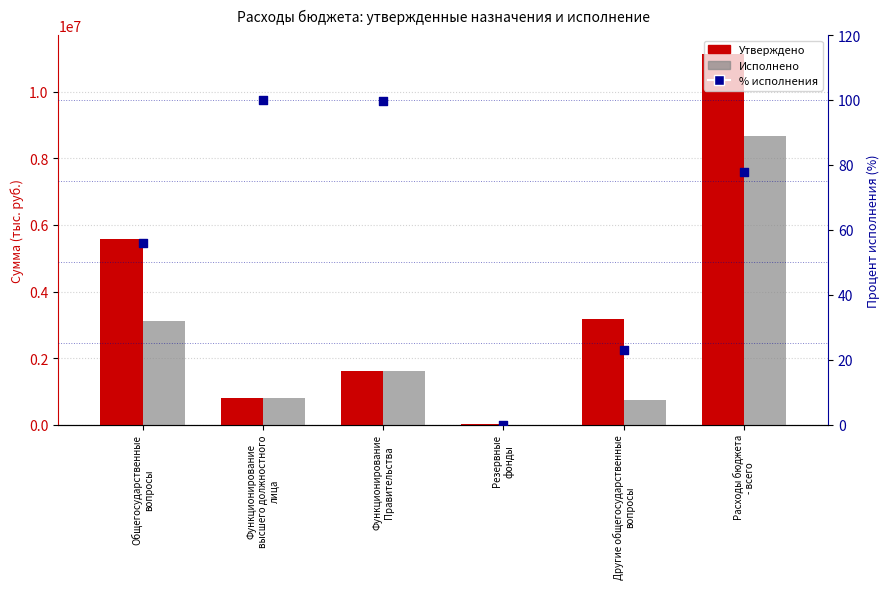

Which series reaches the minimum Y coordinate?

Исполнено